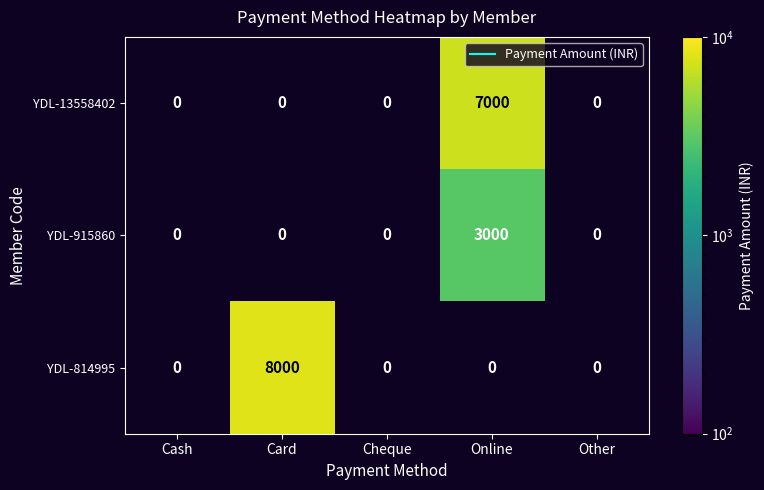

Which series has the largest total across all categories?

YDL-814995